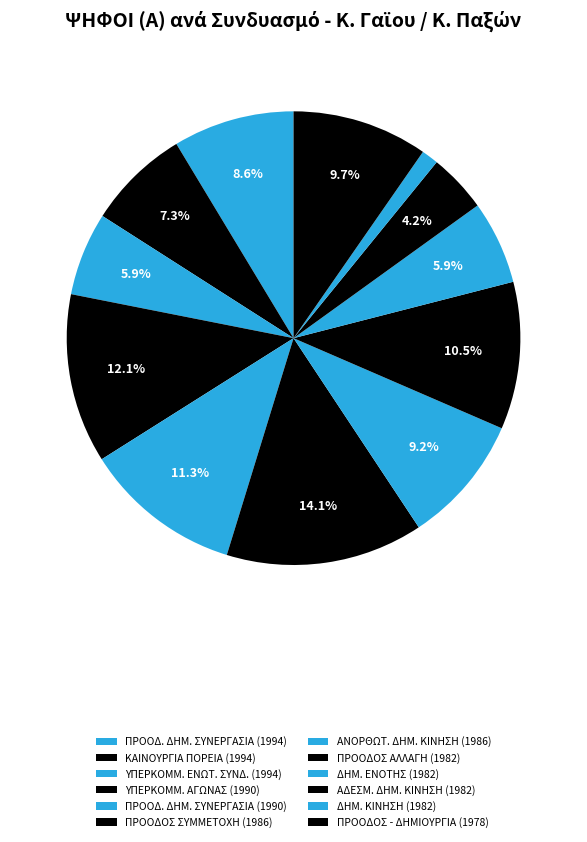

Does any single category account for the majority?

No